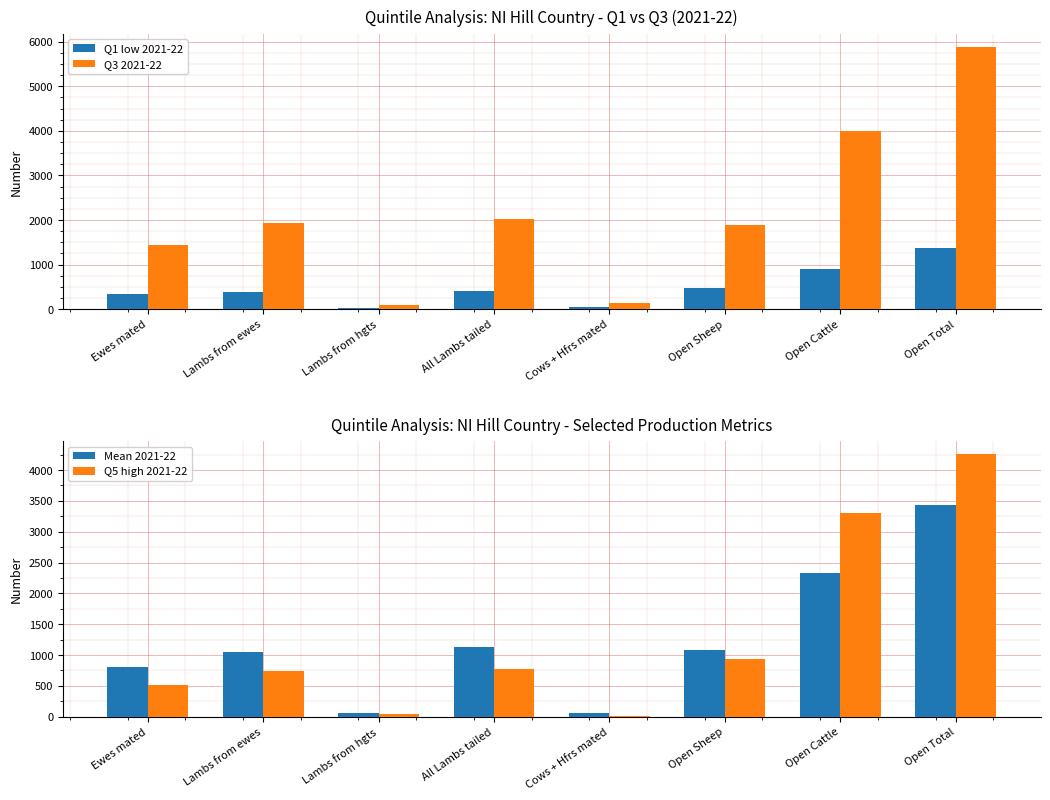

Which label corresponds to the smallest value in the chart?

Cows + Hfrs mated